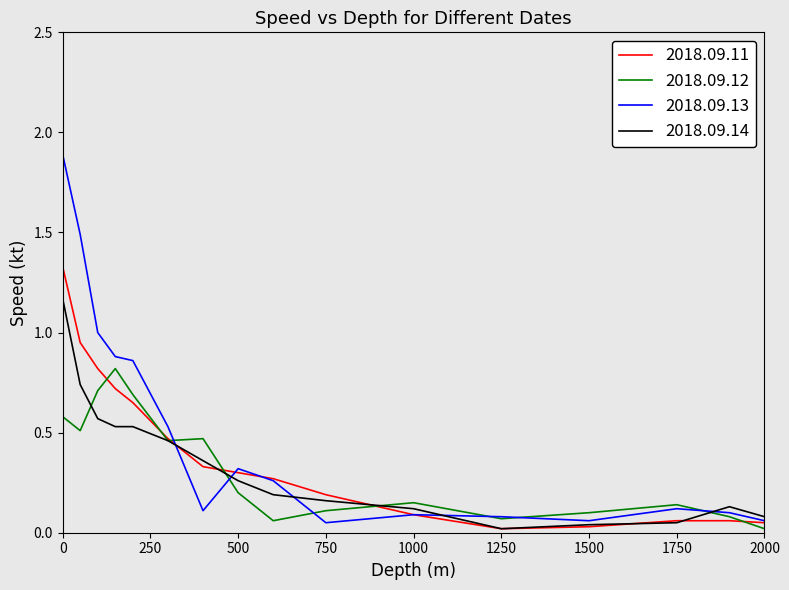

Which series has the widest spread of values?

2018.09.13